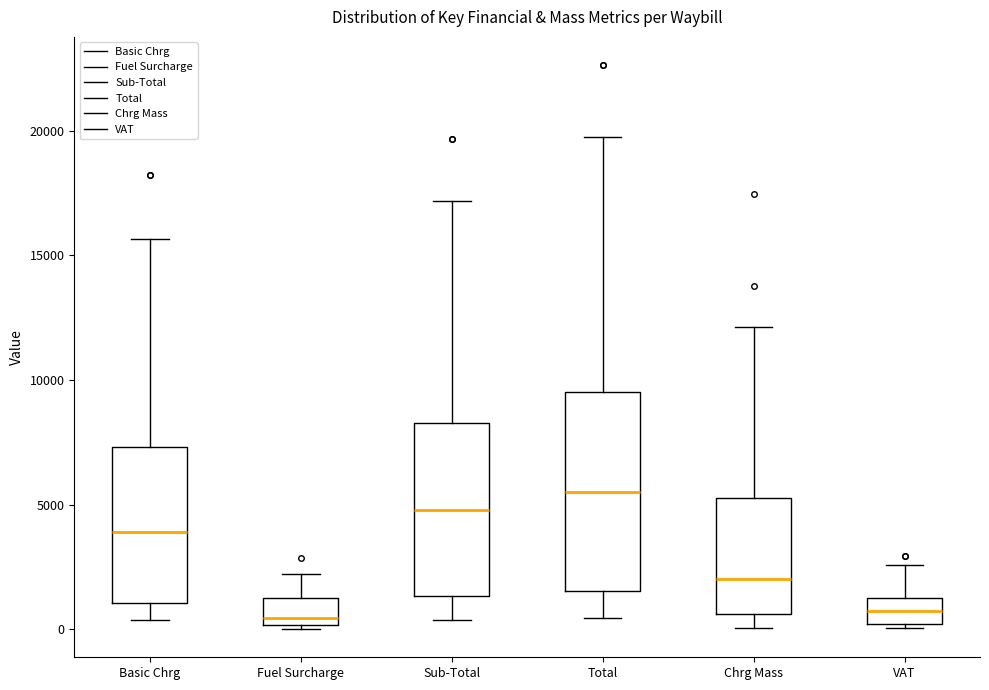

Reading left to right, read every box against the y-axis: the position of its median line, the range the box covers, and the ends of its whiskers. The values are not printed on the chart, so give them approximately, as read against the axis.

Basic Chrg: median 4000, box 1000 to 7500, whiskers 500 to 15500
Fuel Surcharge: median 500, box 0 to 1000, whiskers 0 (just below the box's lower edge) to 2000
Sub-Total: median 5000, box 1500 to 8500, whiskers 500 to 17000
Total: median 5500, box 1500 to 9500, whiskers 500 to 19500
Chrg Mass: median 2000, box 500 to 5500, whiskers 0 to 12000
VAT: median 500, box 0 to 1000, whiskers 0 to 2500